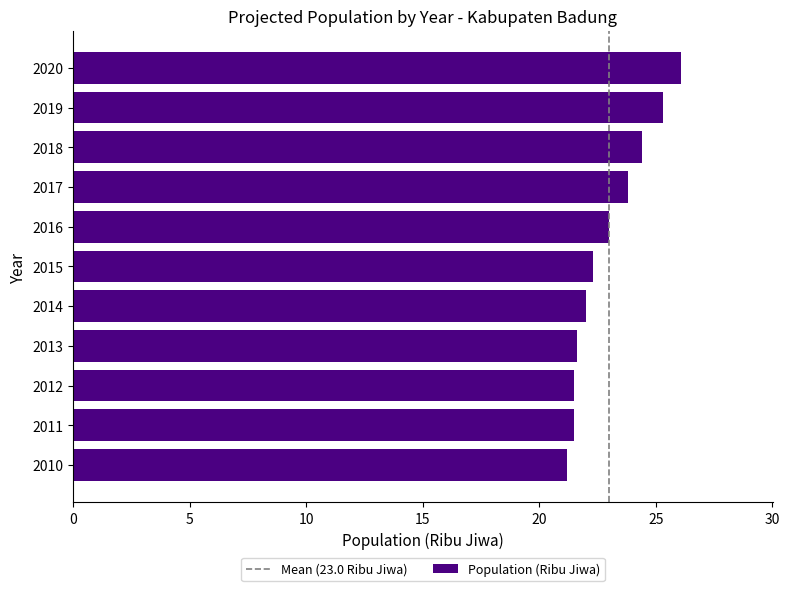

What is the ratio of the value at 2011 to the value at 2018?

0.9